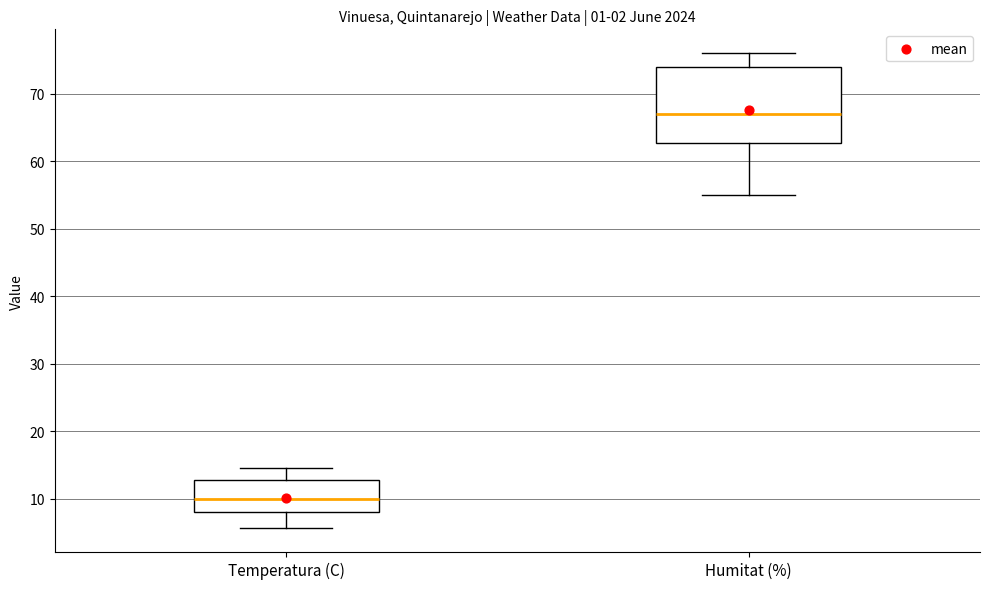

Which box has the lowest median line?

Temperatura (C)